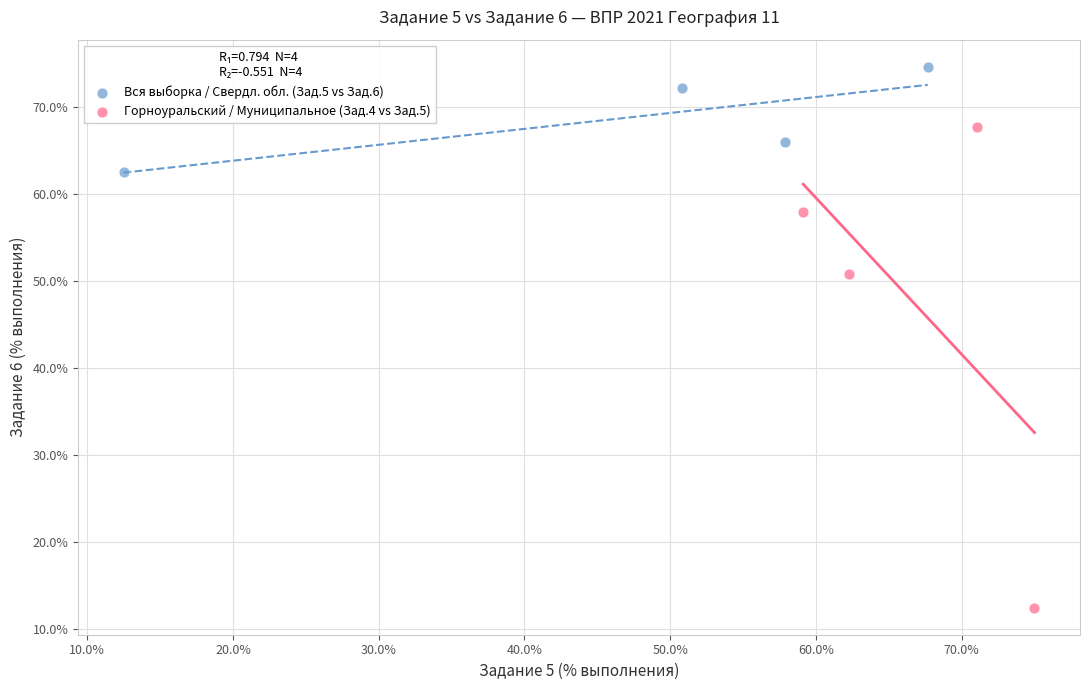

What are all the series names shown in the legend?

Вся выборка / Свердл. обл. (Зад.5 vs Зад.6), Горноуральский / Муниципальное (Зад.4 vs Зад.5)